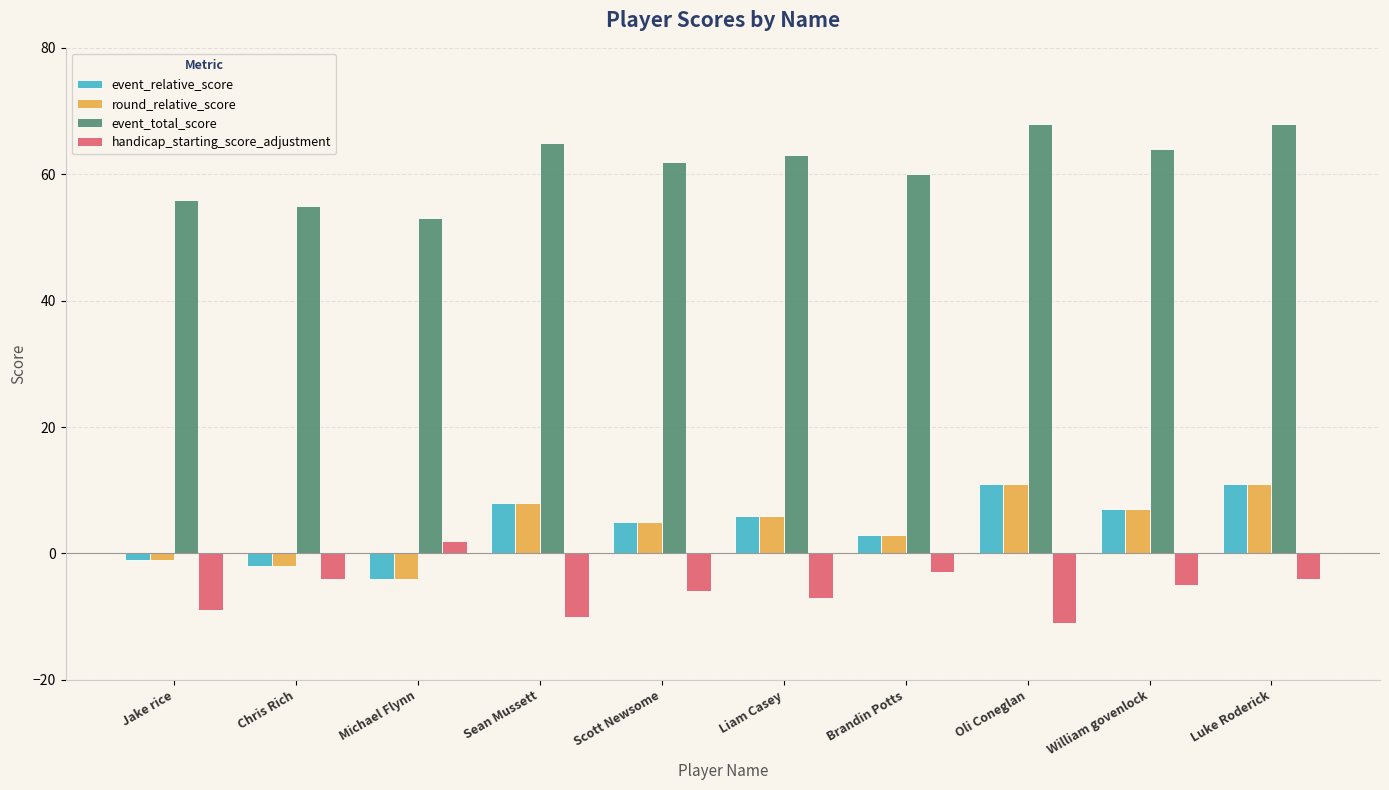

How many data points does each series have?

10